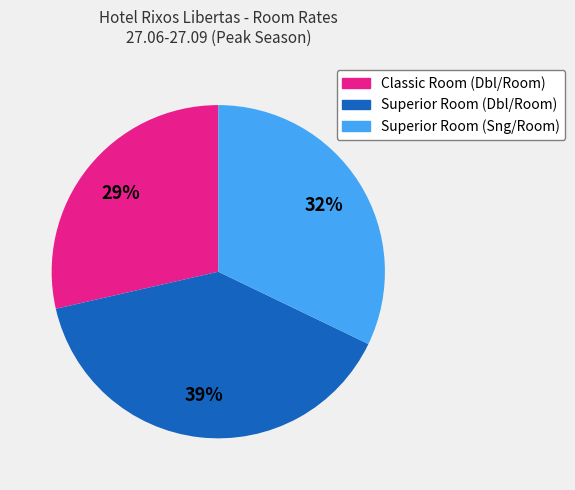

Do Classic Room (Dbl/Room) and Superior Room (Sng/Room) together represent more than half of the pie?

Yes